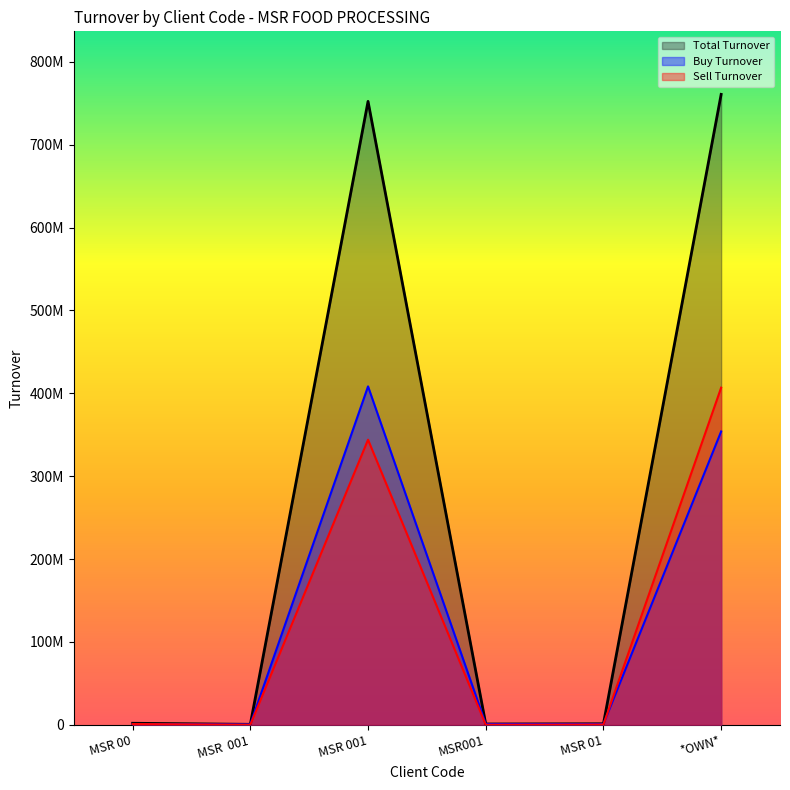

How many data points in Buy Turnover are above 898065?

2